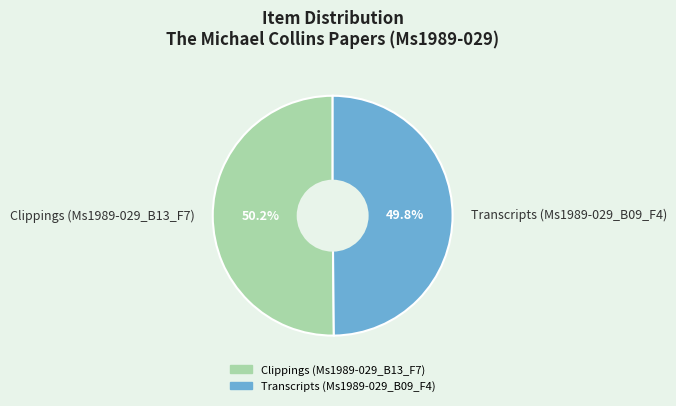

Do Clippings (Ms1989-029_B13_F7) and Transcripts (Ms1989-029_B09_F4) together represent more than half of the pie?

Yes